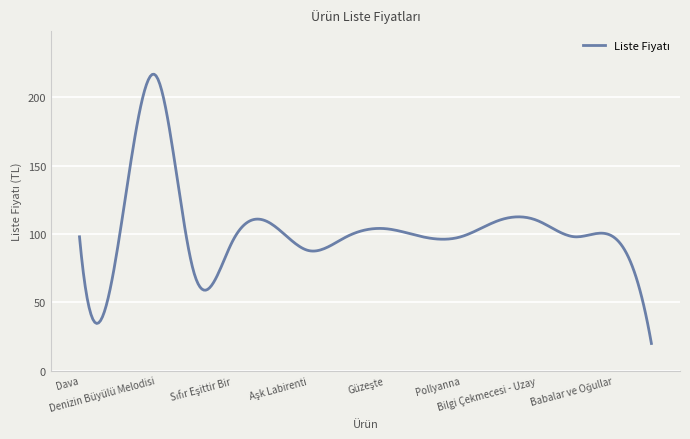

What is the maximum value shown in the chart?

216.9